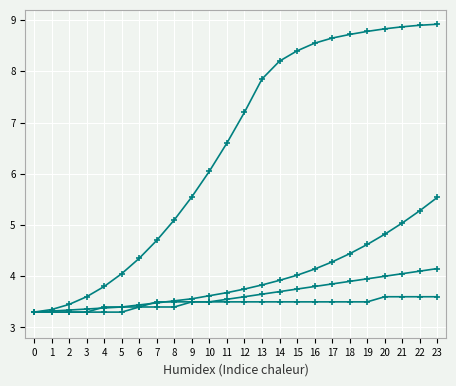

Does the chart have visible grid lines?

Yes